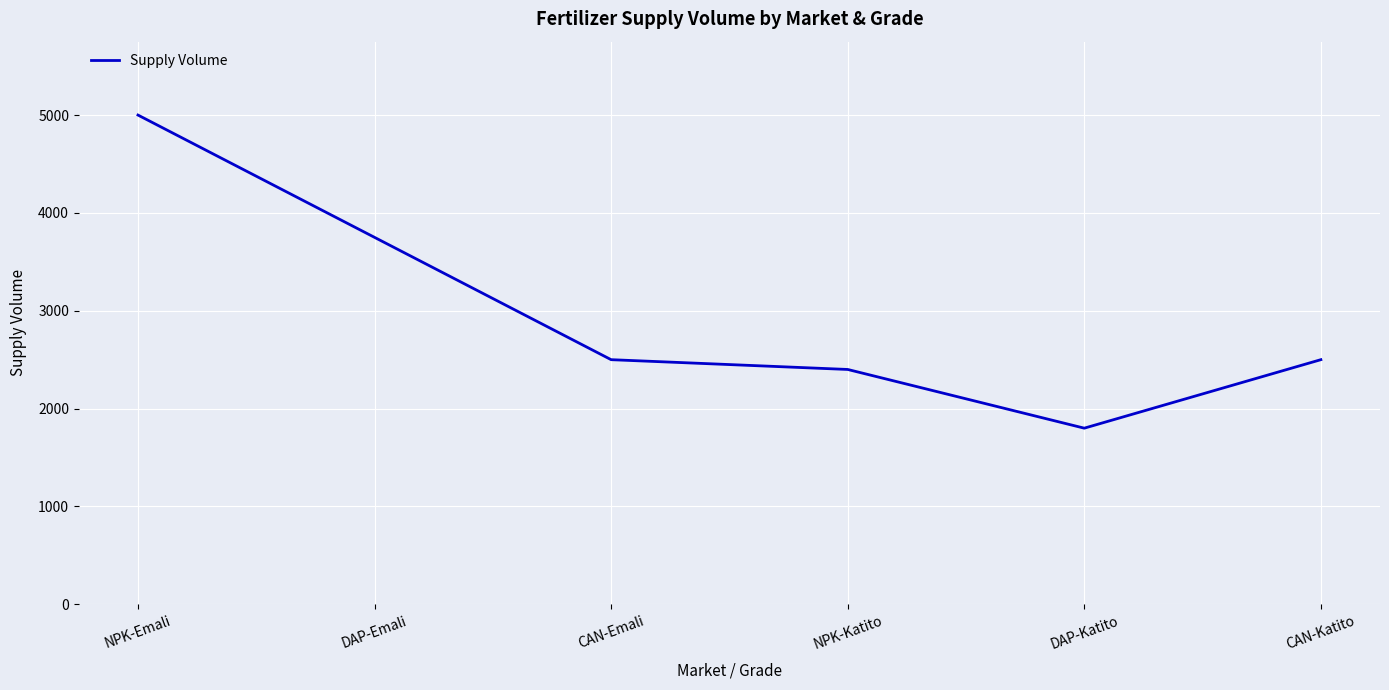

Read the value at CAN-Katito.

2500